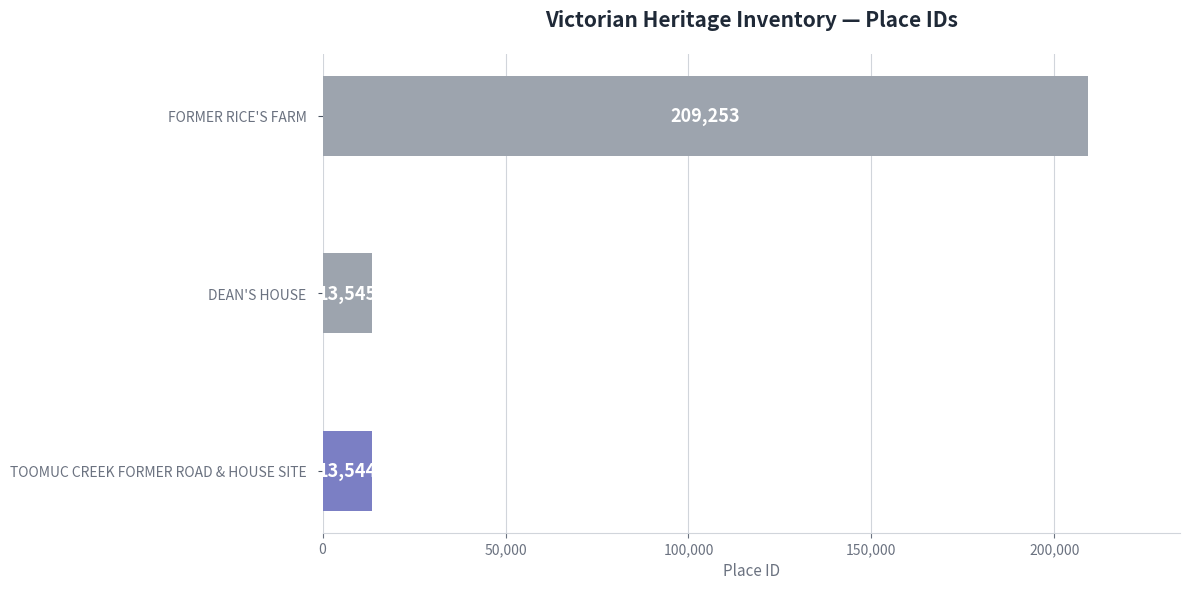

What is the maximum value shown in the chart?

209253